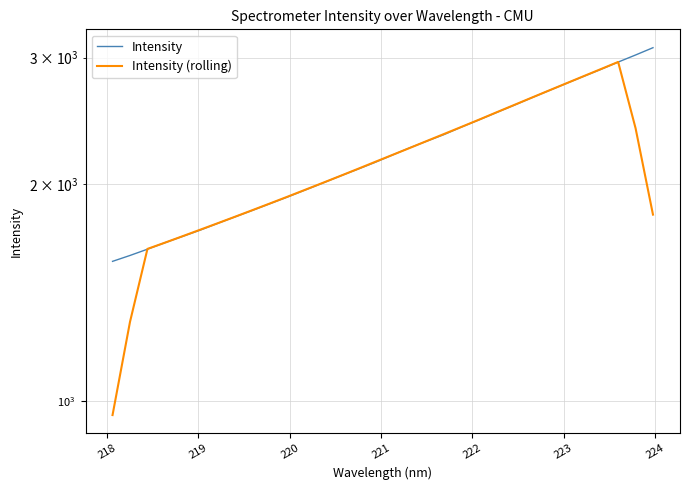

Reading left to right, list all the values displayed in this chart.

Intensity: 1563.8	1593.5	1625.8	1659.9	1693.3	1727.3	1764.8	1802.2	1840.1	1879.8	1919.9	1962.8	2006.5	2052.1	2097.1	2143.8	2194.7	2246.5	2295.8	2345.4	2402.4	2457.8	2516.1	2574.5	2636.2	2698.0	2760.6	2824.3	2888.8	2957.4	3025.2	3096.5
Intensity (rolling): 956.6	1288.6	1627.2	1659.9	1694.2	1729.5	1765.5	1802.8	1841.3	1880.9	1921.8	1964.2	2007.7	2052.4	2098.8	2146.8	2195.6	2245.2	2297.0	2349.6	2403.5	2459.2	2517.4	2576.5	2637.1	2698.7	2761.6	2825.8	2891.3	2958.4	2393.6	1815.8